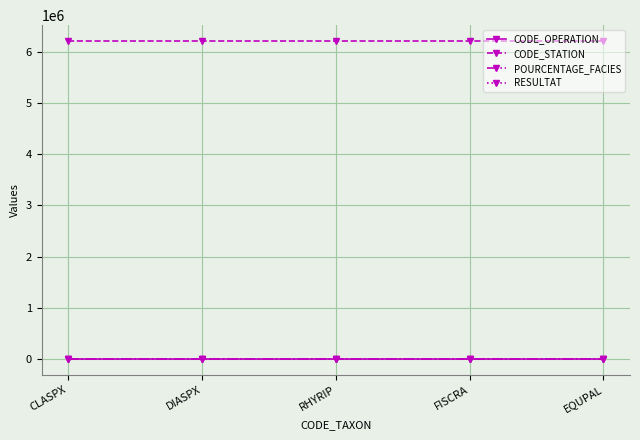

True or false: POURCENTAGE_FACIES and RESULTAT cross at least once.

False